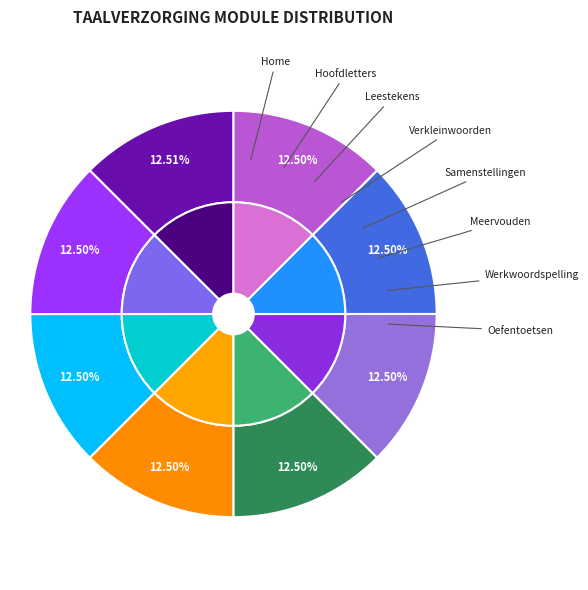

To the nearest percent, what is the average slice percentage?

12%